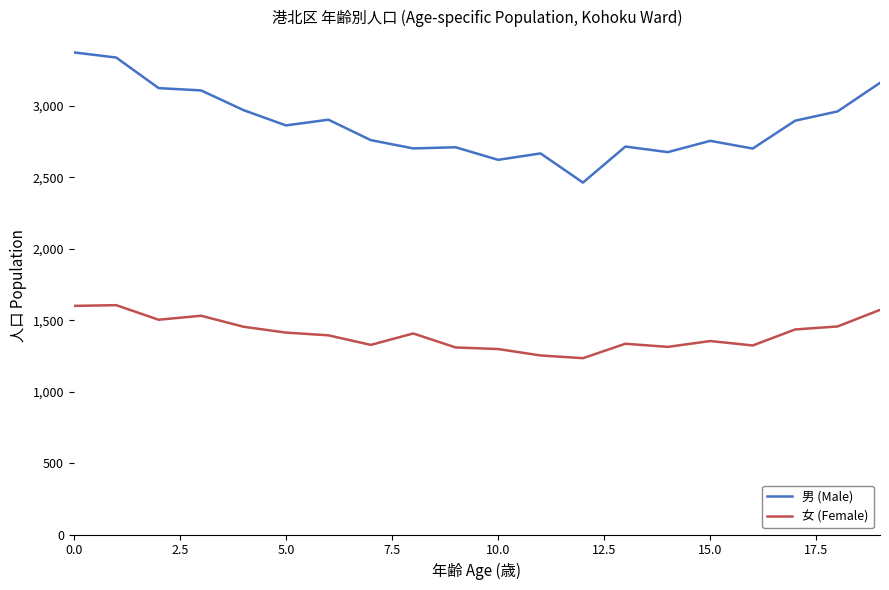

Which series has the largest range (max minus min)?

男 (Male)